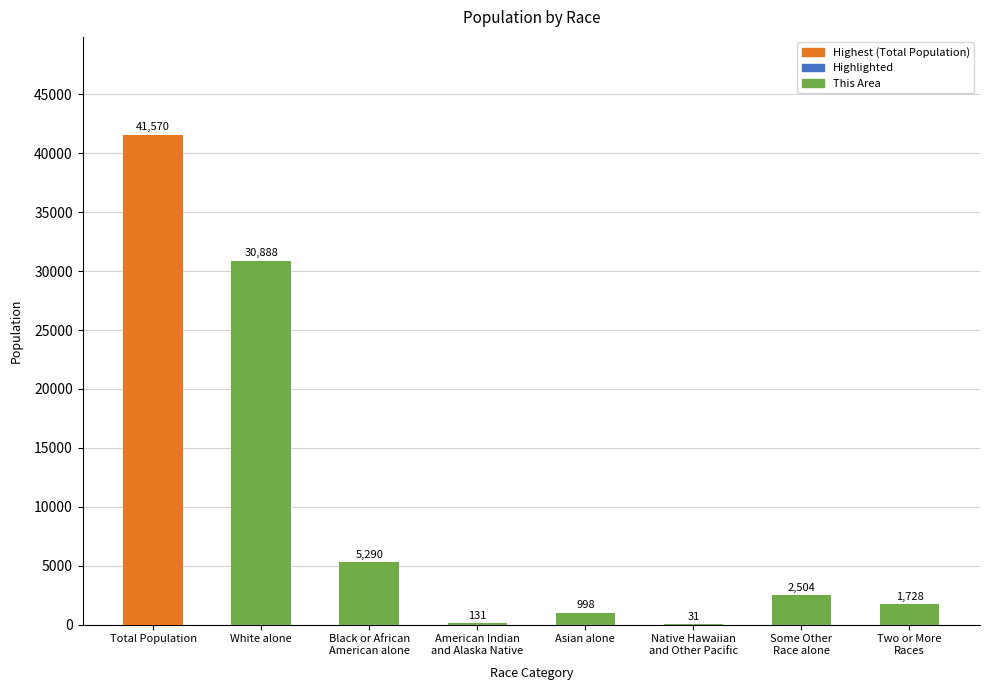

Where does the data first go above 2504?

Total Population